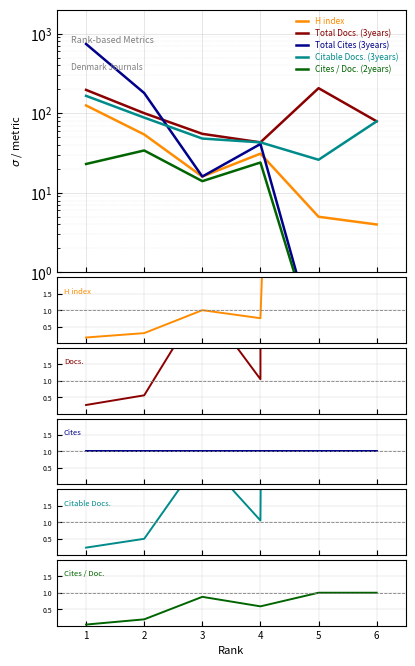

How many series are shown in this chart?

5